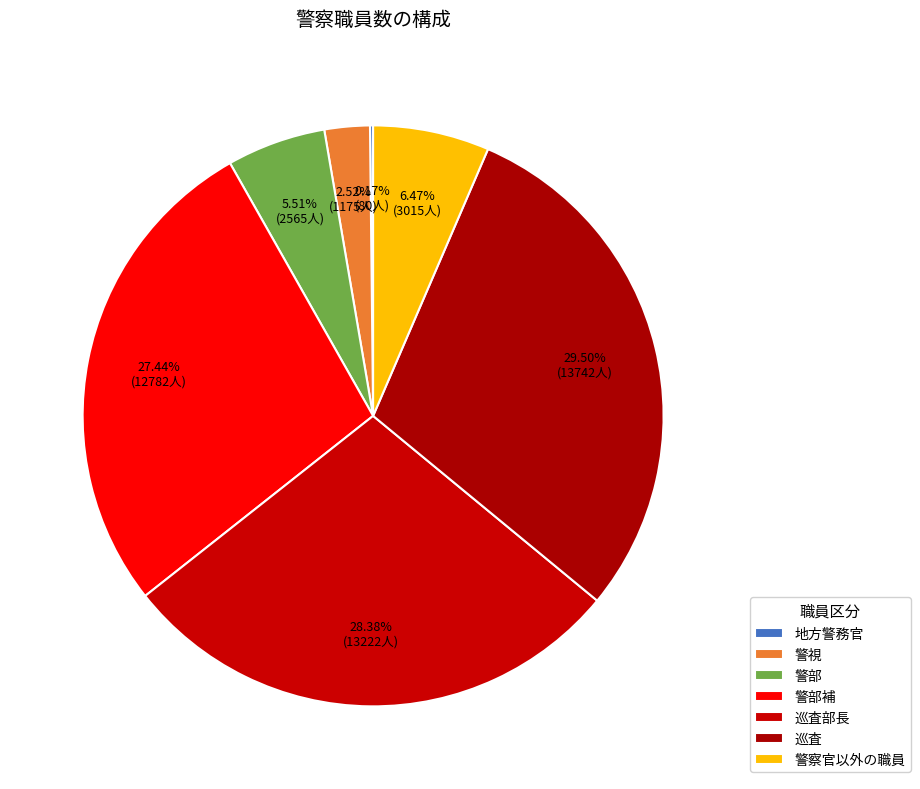

To the nearest percent, what is the difference between the 巡査 and 警察官以外の職員 slice percentages?

23%